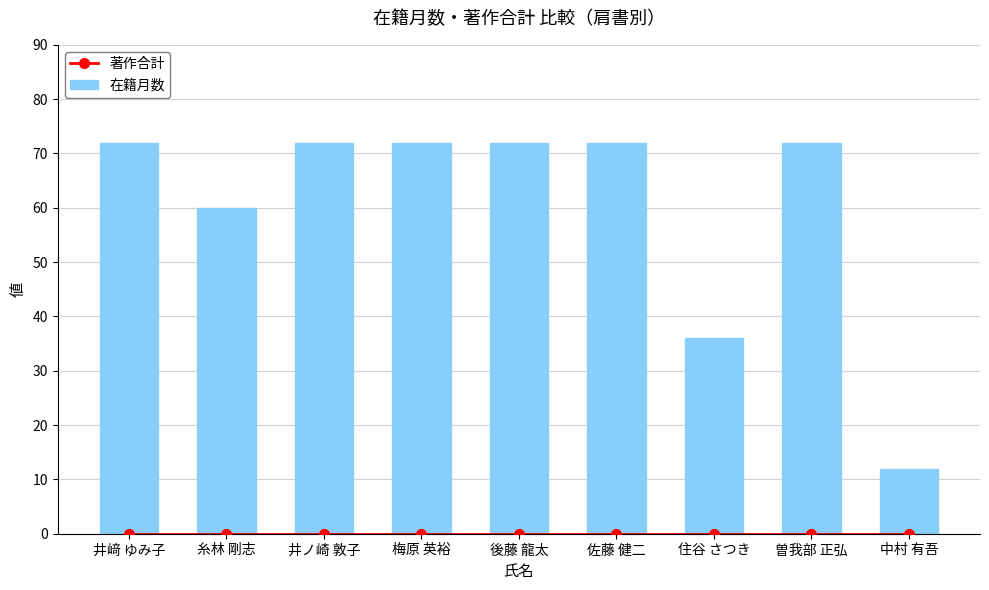

Count the number of categories in the chart.

9